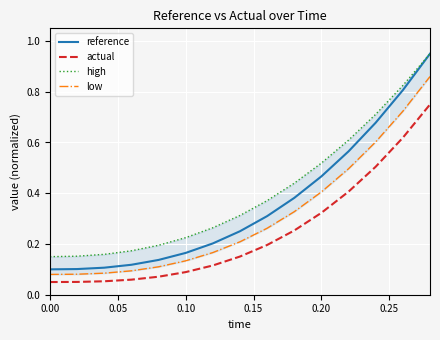

The value of high at 0.00 is 0.1. True or false?

False